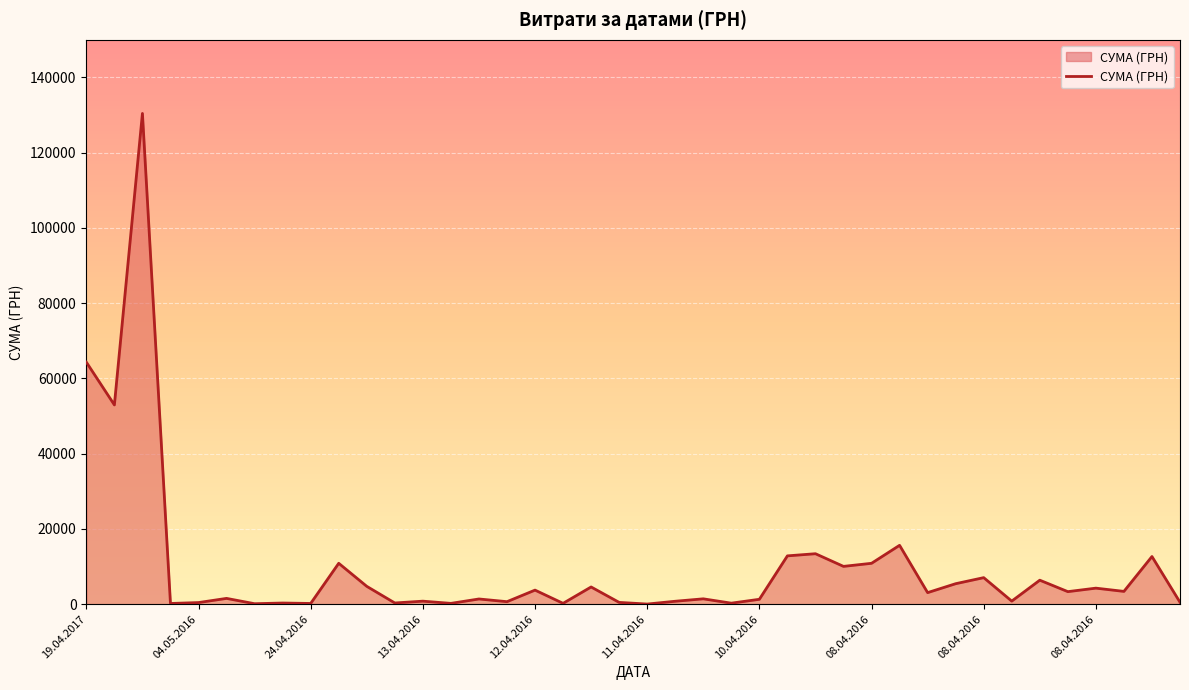

What is the maximum value shown in the chart?

130379.7